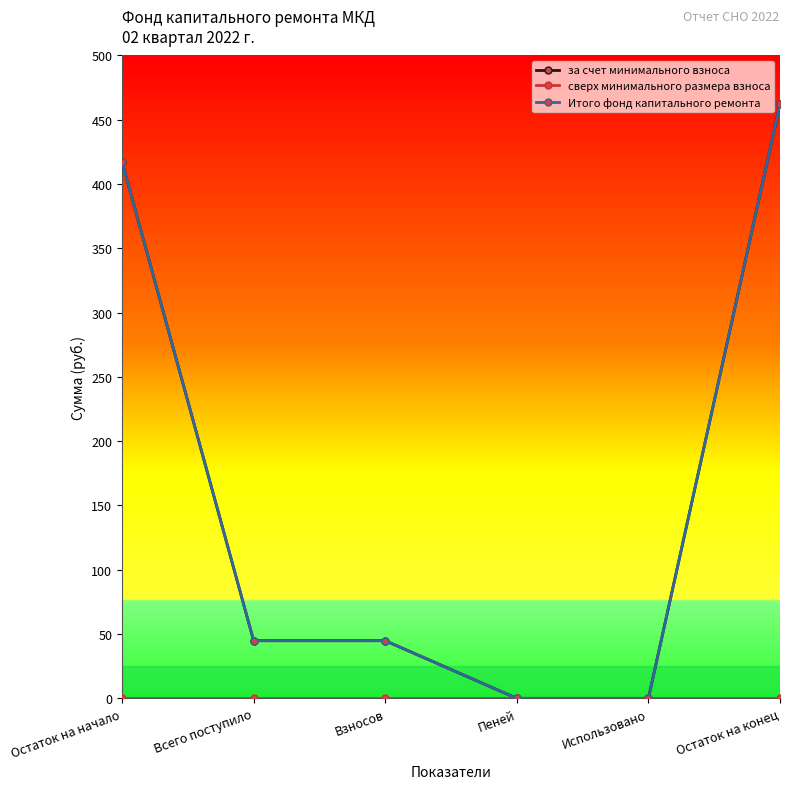

Does the chart have visible grid lines?

No